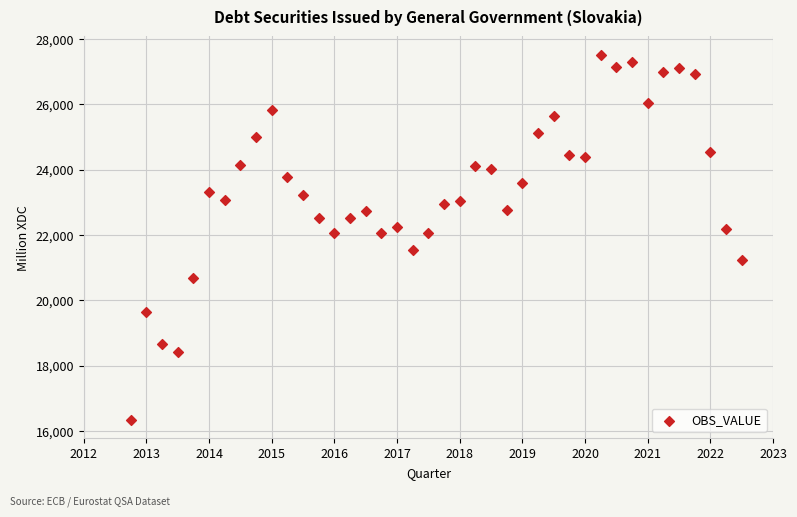

What is the range of Y values (max minus min)?

11183.0